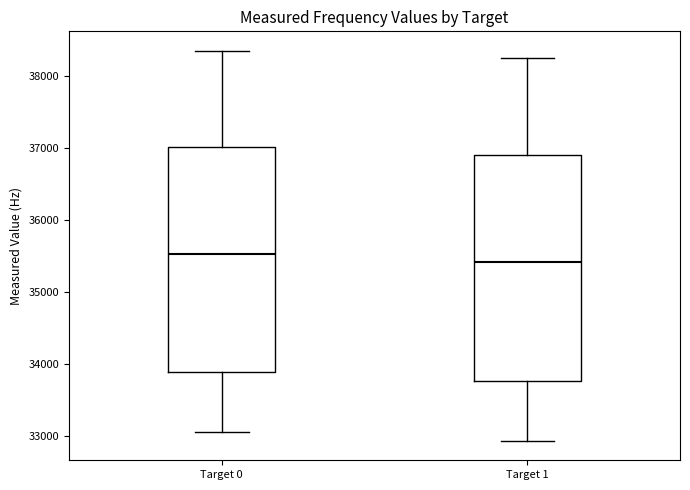

Where does the median line of the box for Target 0 sit on the y-axis? The values are not printed on the chart, so give them approximately, as read against the axis.

35500